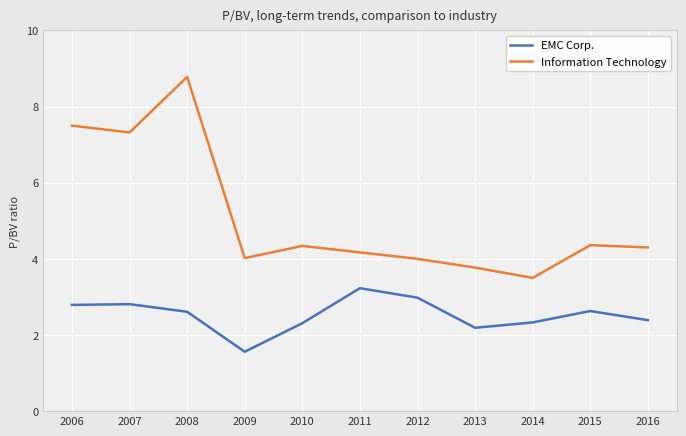

What is the difference between the highest and lowest values at 2012?

1.0